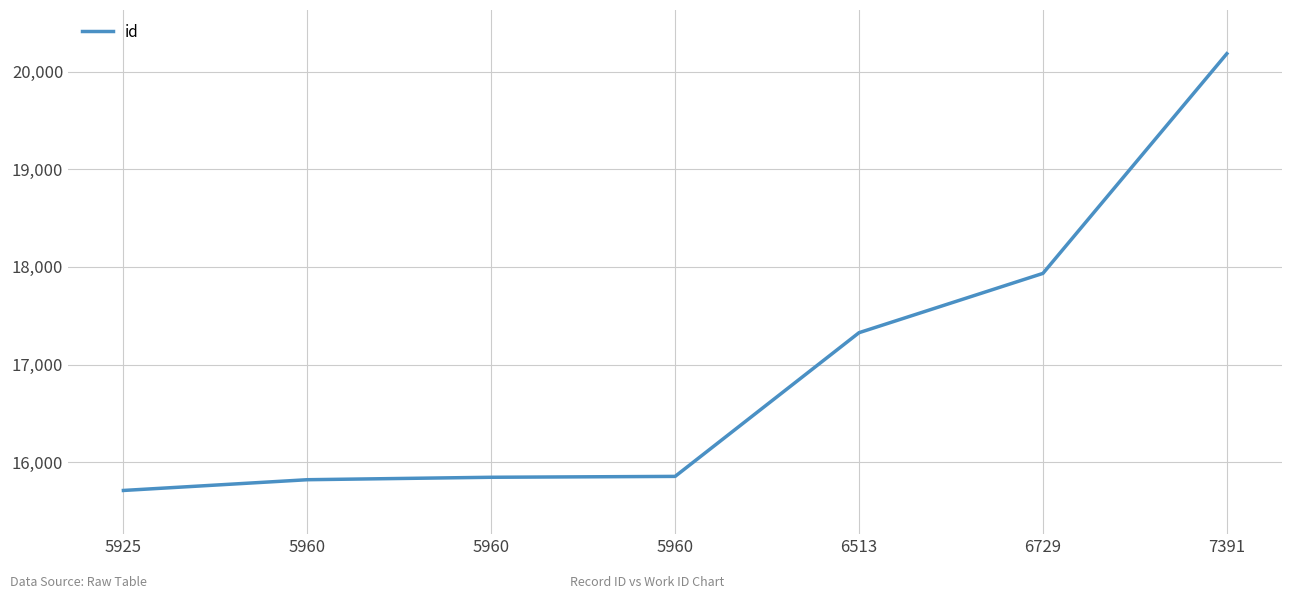

How many categories are shown in the chart?

7